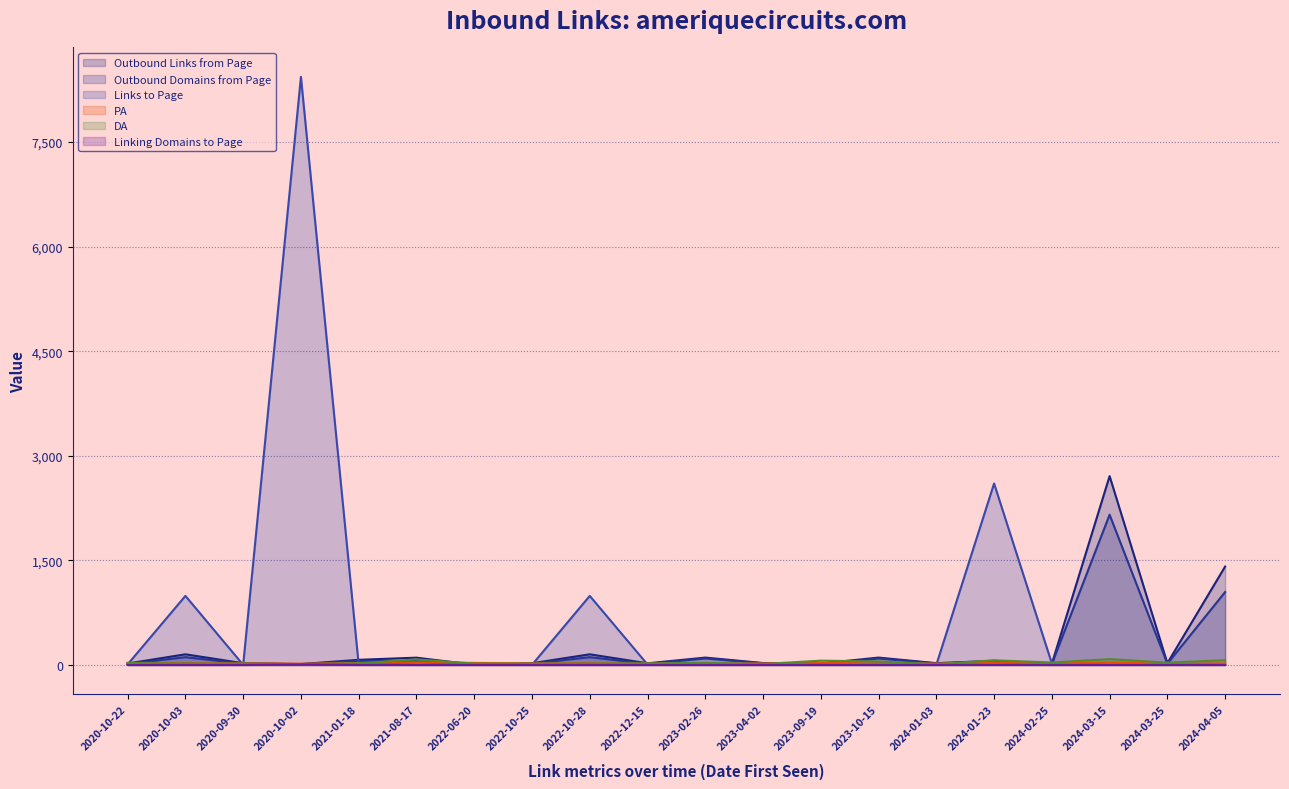

Between which two adjacent categories do PA and Outbound Domains from Page first intersect?

2020-10-22 and 2020-10-03